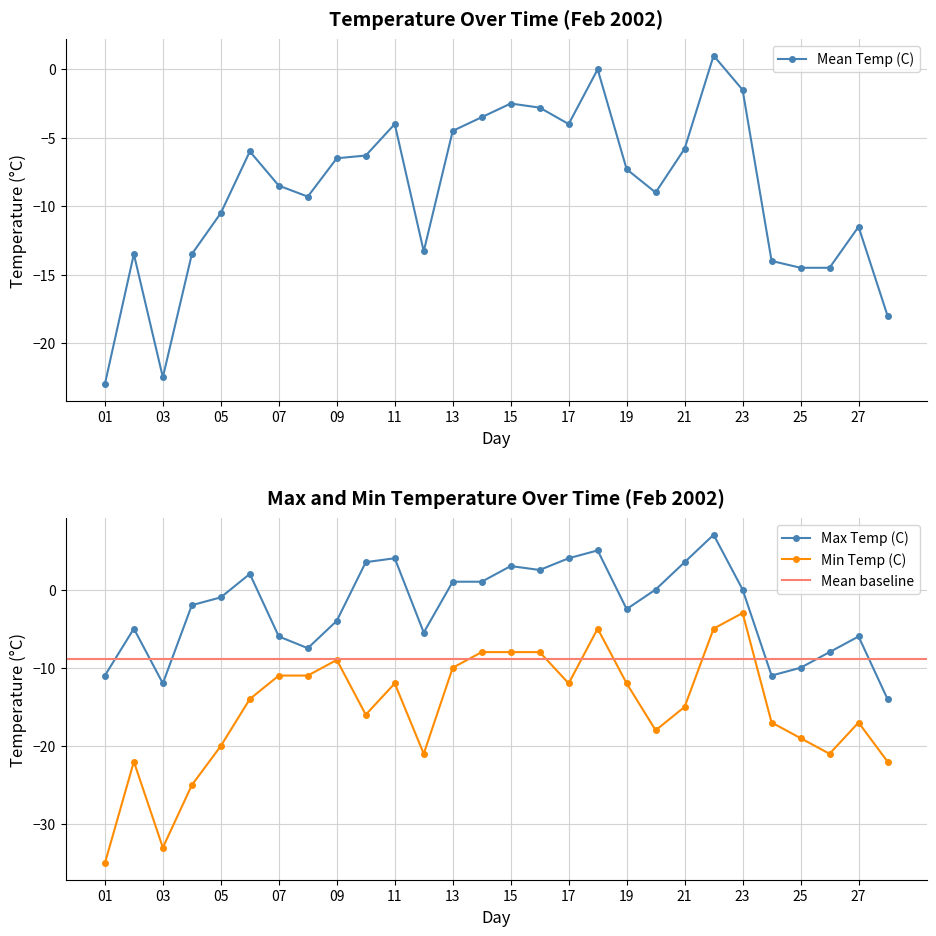

True or false: Max Temp (C) and Min Temp (C) cross at least once.

False